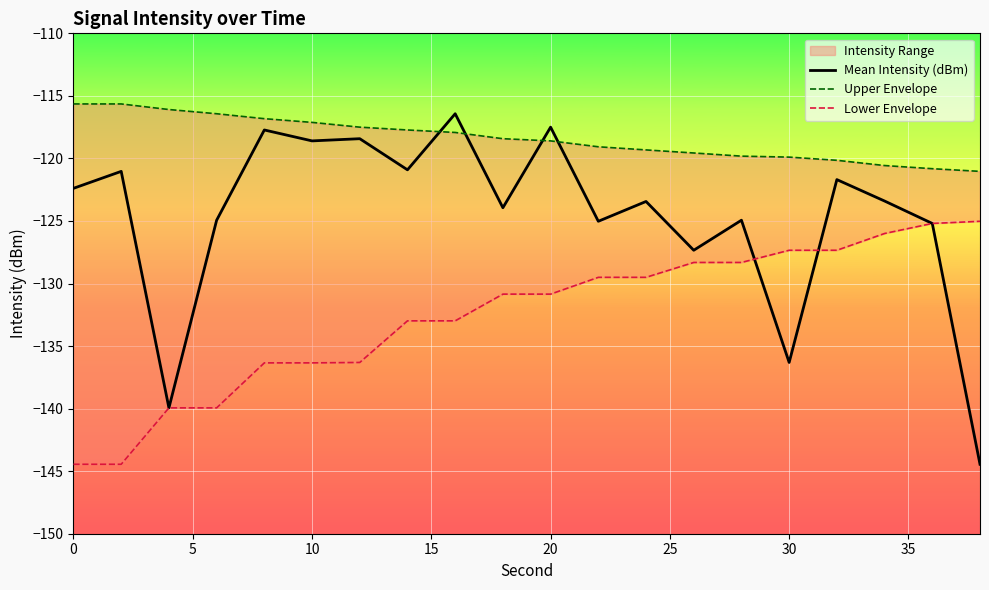

True or false: Mean Intensity (dBm) has a value of -118.6 at 10.

True